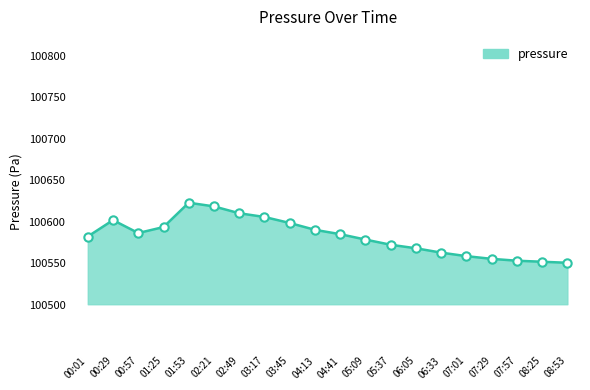

What is the change in value from 03:45 to 04:41?

-13.5